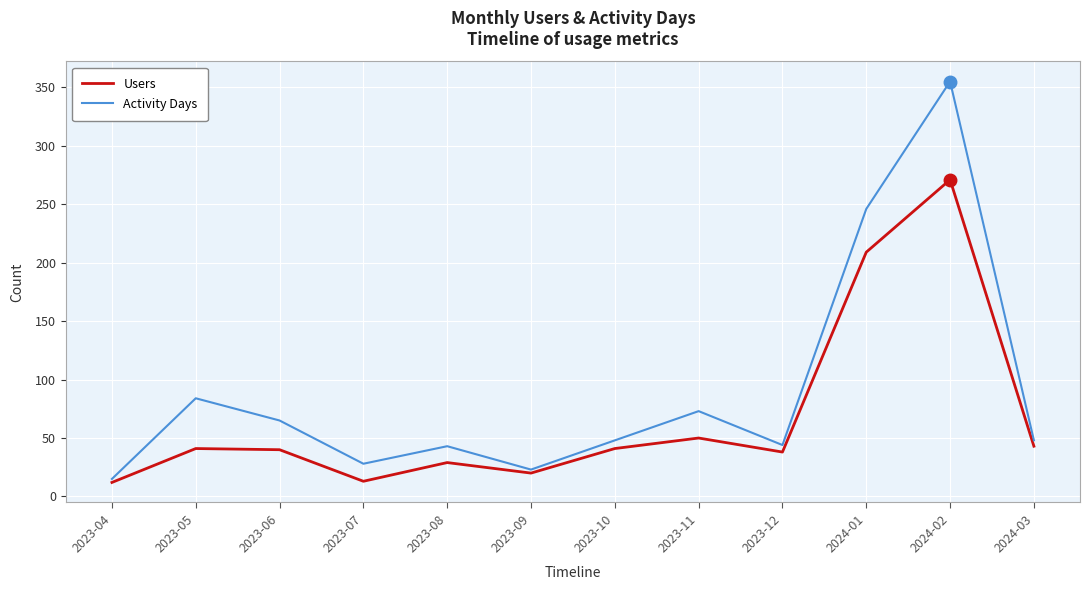

At which category does Users reach its first local valley?

2023-07